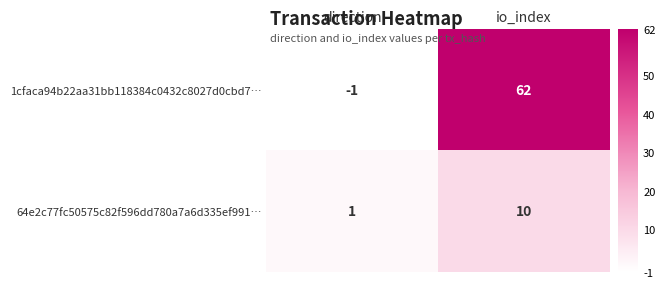

What is the maximum value shown in the chart?

62